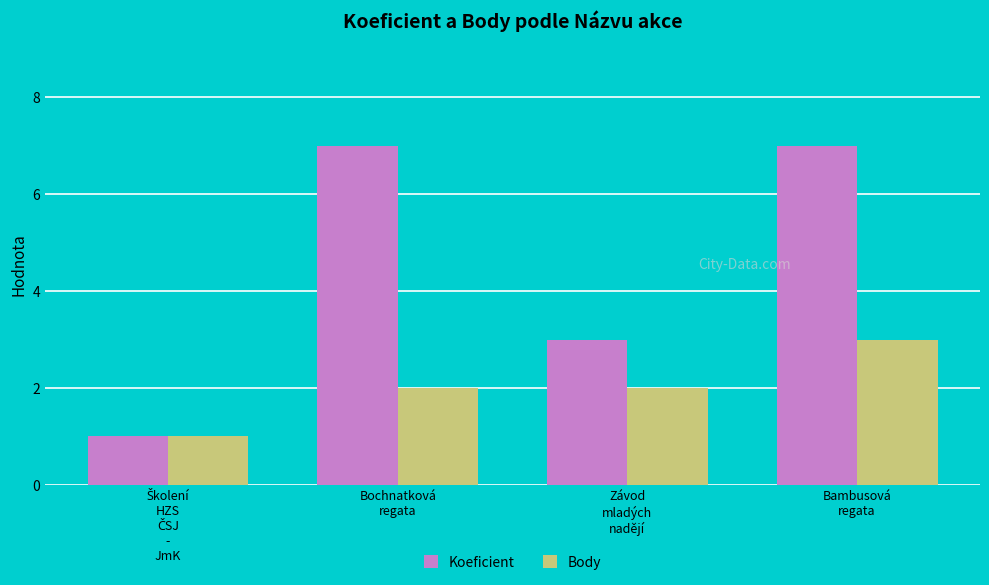

What is the label of the 3rd bar from the right?

Bochnatková
regata